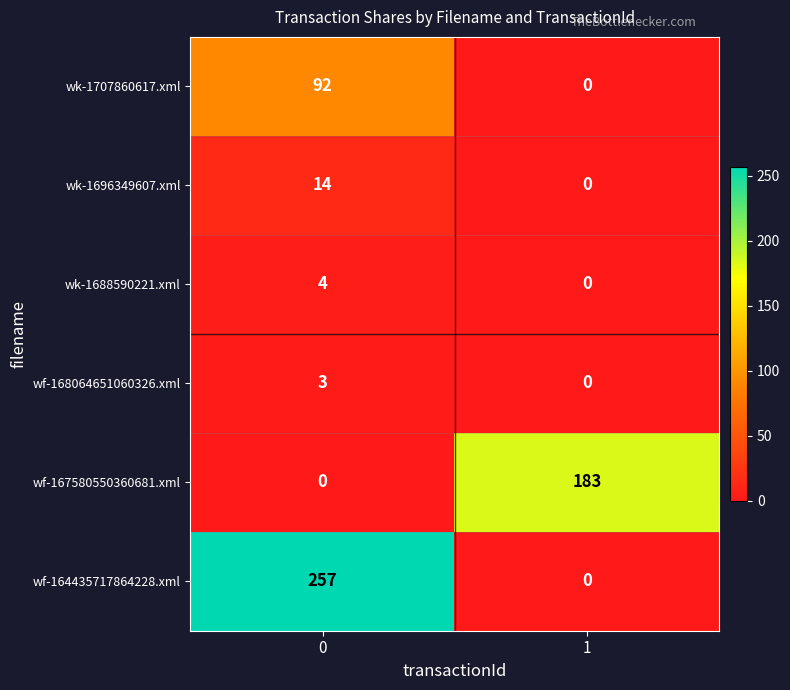

What is the maximum value shown in the chart?

257